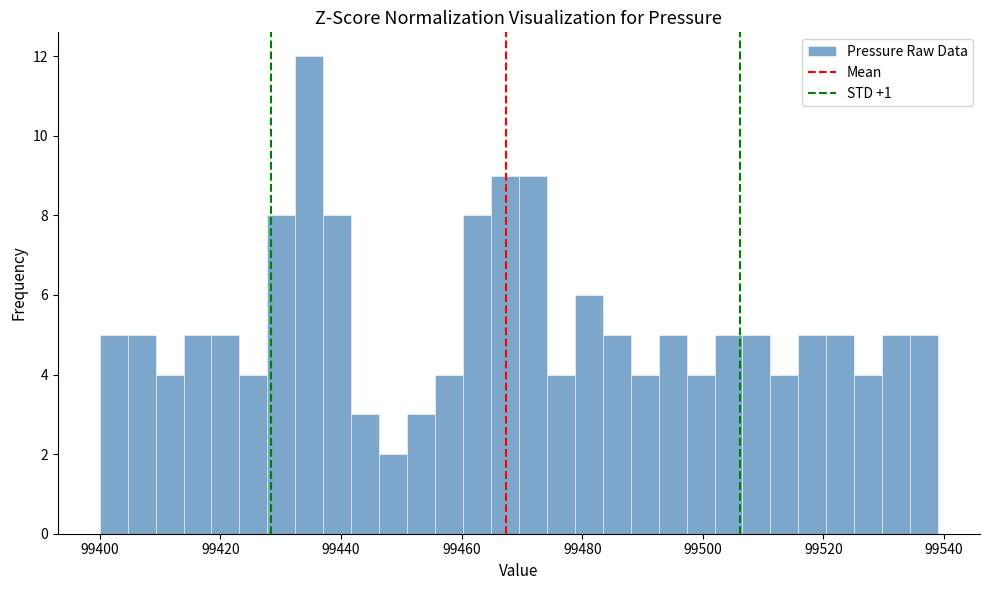

Around what value on the x-axis is the tallest bar? Give the approximate position of its centre, as read against the axis.

99434